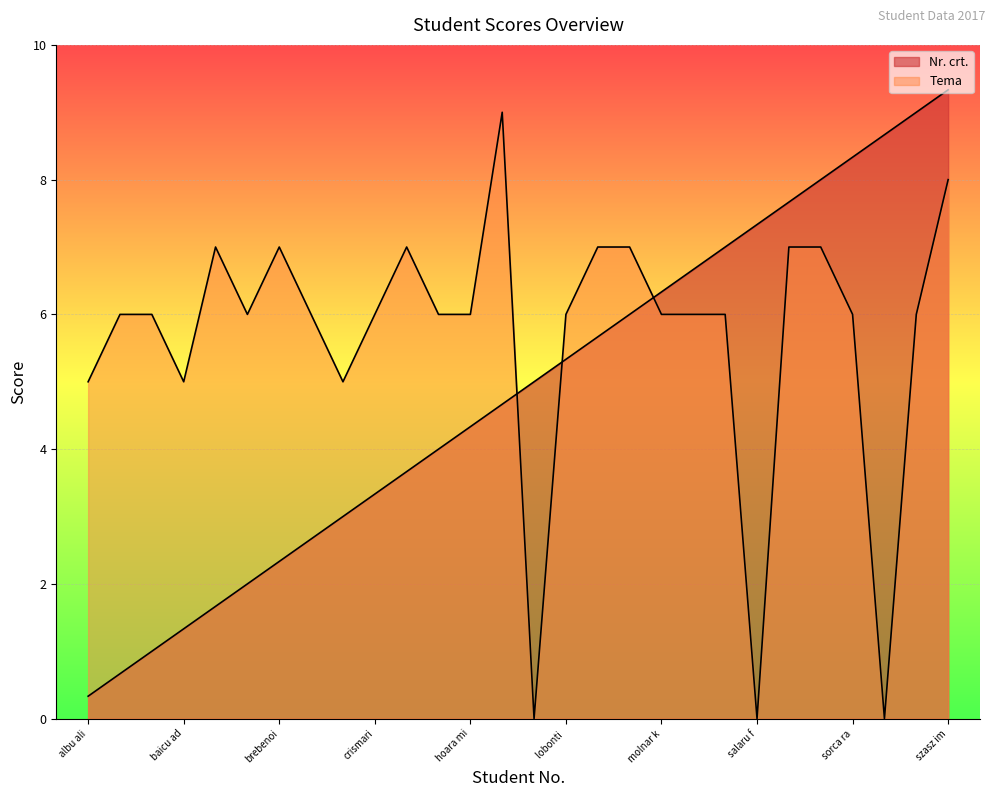

What are all the series names shown in the legend?

Nr. crt., Tema